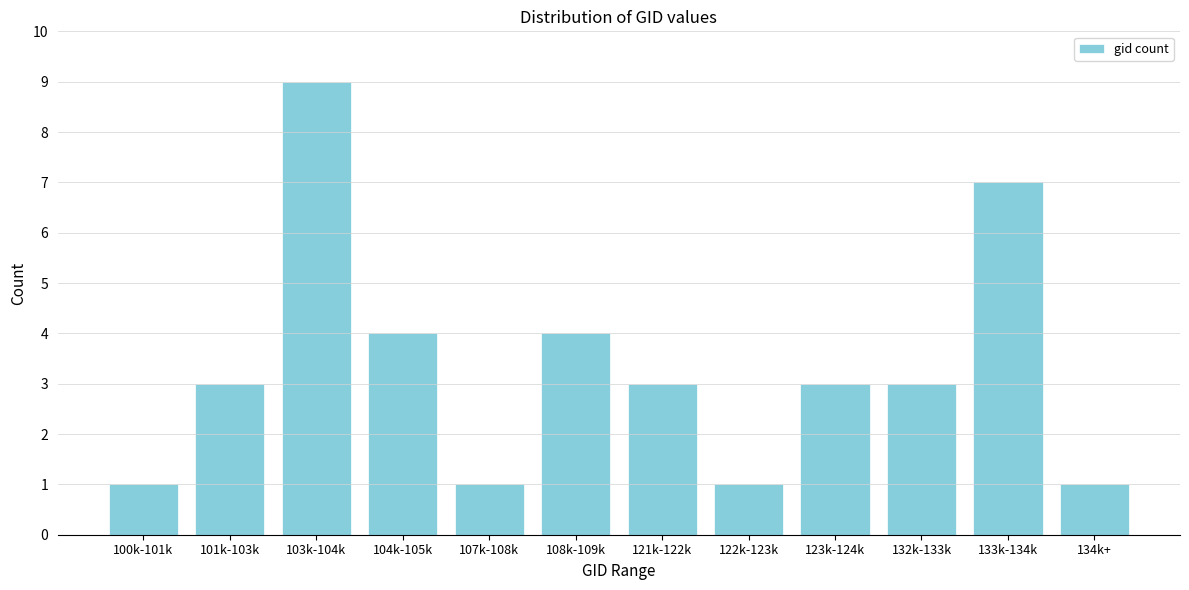

Reading left to right, transcribe all the data shown in this chart.

100k-101k=1	101k-103k=3	103k-104k=9	104k-105k=4	107k-108k=1	108k-109k=4	121k-122k=3	122k-123k=1	123k-124k=3	132k-133k=3	133k-134k=7	134k+=1